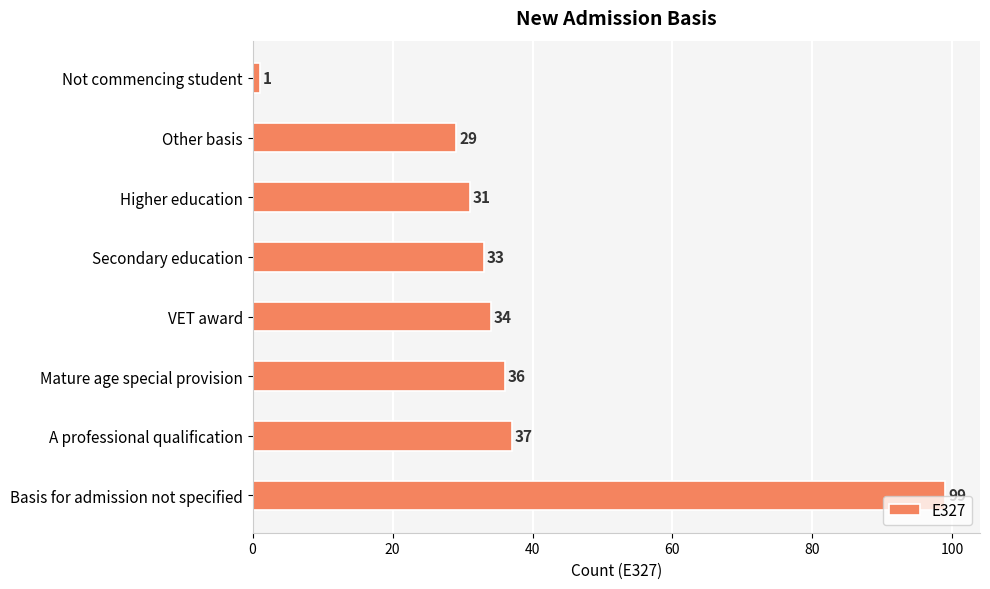

Reading top to bottom, what are all the values shown in this chart?

1	29	31	33	34	36	37	99